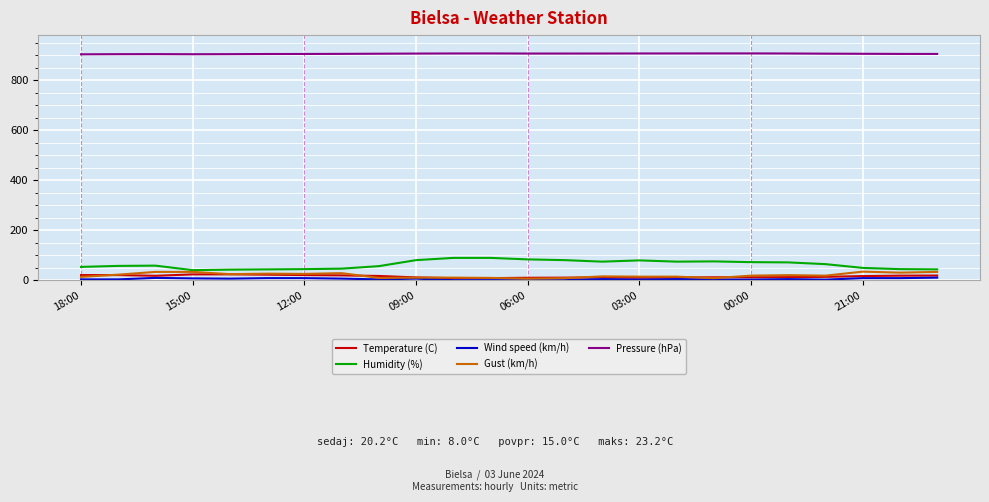

True or false: Humidity (%) and Wind speed (km/h) intersect in this chart.

False